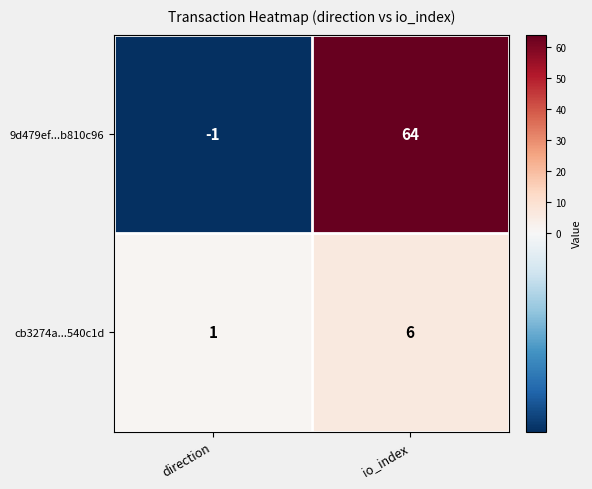

List the series in order of their overall mean, lowest first.

cb3274a...540c1d, 9d479ef...b810c96